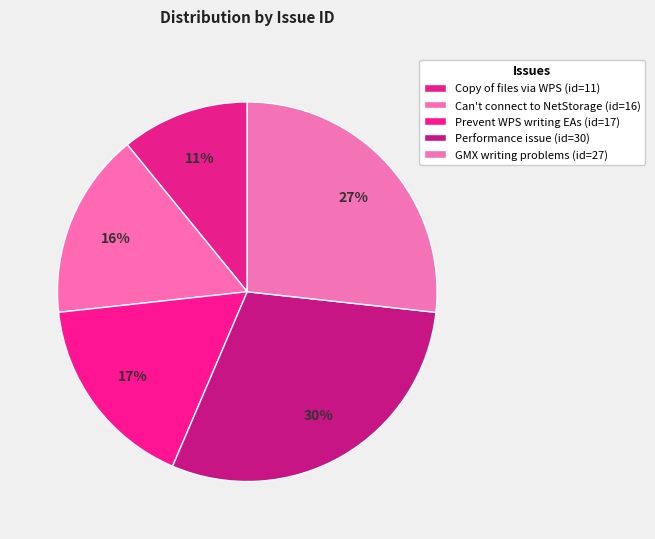

How many slices are in this pie chart?

5